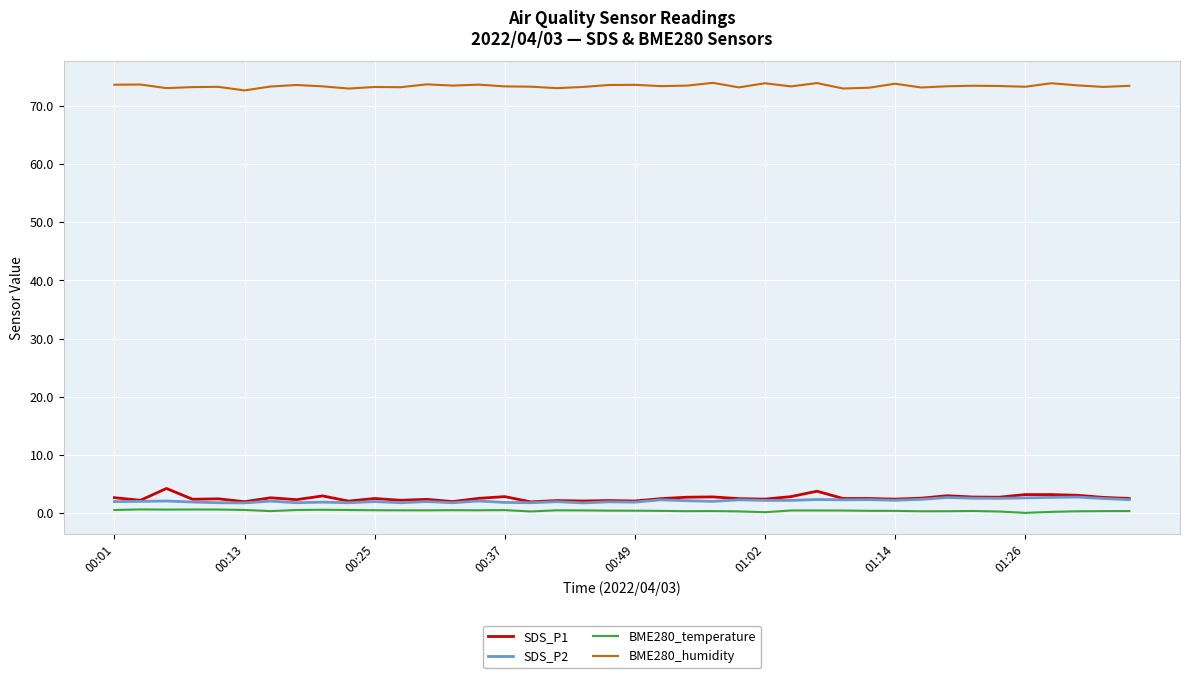

In BME280_humidity, how many points are lower than both neighbors (excluding endpoints)?

13